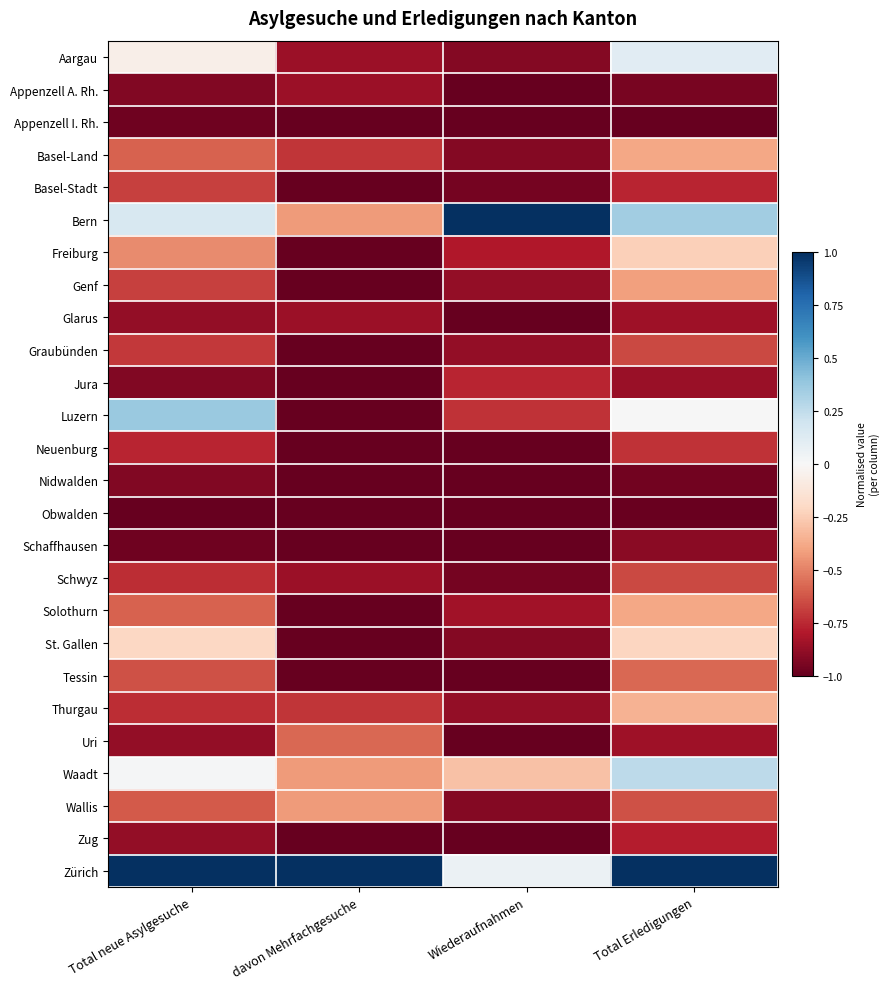

Reading right to left, what are all the values shown in this chart?

Aargau: Total Erledigungen=0.1	Wiederaufnahmen=-0.9	davon Mehrfachgesuche=-0.9	Total neue Asylgesuche=-0.1
Appenzell A. Rh.: Total Erledigungen=-0.9	Wiederaufnahmen=-1.0	davon Mehrfachgesuche=-0.9	Total neue Asylgesuche=-0.9
Appenzell I. Rh.: Total Erledigungen=-1.0	Wiederaufnahmen=-1.0	davon Mehrfachgesuche=-1.0	Total neue Asylgesuche=-1.0
Basel-Land: Total Erledigungen=-0.4	Wiederaufnahmen=-0.9	davon Mehrfachgesuche=-0.7	Total neue Asylgesuche=-0.6
Basel-Stadt: Total Erledigungen=-0.8	Wiederaufnahmen=-1.0	davon Mehrfachgesuche=-1.0	Total neue Asylgesuche=-0.7
Bern: Total Erledigungen=0.4	Wiederaufnahmen=1.0	davon Mehrfachgesuche=-0.4	Total neue Asylgesuche=0.2
Freiburg: Total Erledigungen=-0.2	Wiederaufnahmen=-0.8	davon Mehrfachgesuche=-1.0	Total neue Asylgesuche=-0.5
Genf: Total Erledigungen=-0.4	Wiederaufnahmen=-0.9	davon Mehrfachgesuche=-1.0	Total neue Asylgesuche=-0.7
Glarus: Total Erledigungen=-0.8	Wiederaufnahmen=-1.0	davon Mehrfachgesuche=-0.9	Total neue Asylgesuche=-0.9
Graubünden: Total Erledigungen=-0.7	Wiederaufnahmen=-0.9	davon Mehrfachgesuche=-1.0	Total neue Asylgesuche=-0.7
Jura: Total Erledigungen=-0.9	Wiederaufnahmen=-0.8	davon Mehrfachgesuche=-1.0	Total neue Asylgesuche=-0.9
Luzern: Total Erledigungen=0.0	Wiederaufnahmen=-0.7	davon Mehrfachgesuche=-1.0	Total neue Asylgesuche=0.4
Neuenburg: Total Erledigungen=-0.7	Wiederaufnahmen=-1.0	davon Mehrfachgesuche=-1.0	Total neue Asylgesuche=-0.8
Nidwalden: Total Erledigungen=-1.0	Wiederaufnahmen=-1.0	davon Mehrfachgesuche=-1.0	Total neue Asylgesuche=-0.9
Obwalden: Total Erledigungen=-1.0	Wiederaufnahmen=-1.0	davon Mehrfachgesuche=-1.0	Total neue Asylgesuche=-1.0
Schaffhausen: Total Erledigungen=-0.9	Wiederaufnahmen=-1.0	davon Mehrfachgesuche=-1.0	Total neue Asylgesuche=-1.0
Schwyz: Total Erledigungen=-0.7	Wiederaufnahmen=-1.0	davon Mehrfachgesuche=-0.9	Total neue Asylgesuche=-0.7
Solothurn: Total Erledigungen=-0.4	Wiederaufnahmen=-0.8	davon Mehrfachgesuche=-1.0	Total neue Asylgesuche=-0.6
St. Gallen: Total Erledigungen=-0.2	Wiederaufnahmen=-0.9	davon Mehrfachgesuche=-1.0	Total neue Asylgesuche=-0.2
Tessin: Total Erledigungen=-0.6	Wiederaufnahmen=-1.0	davon Mehrfachgesuche=-1.0	Total neue Asylgesuche=-0.6
Thurgau: Total Erledigungen=-0.3	Wiederaufnahmen=-0.9	davon Mehrfachgesuche=-0.7	Total neue Asylgesuche=-0.7
Uri: Total Erledigungen=-0.8	Wiederaufnahmen=-1.0	davon Mehrfachgesuche=-0.6	Total neue Asylgesuche=-0.9
Waadt: Total Erledigungen=0.3	Wiederaufnahmen=-0.3	davon Mehrfachgesuche=-0.4	Total neue Asylgesuche=0.0
Wallis: Total Erledigungen=-0.6	Wiederaufnahmen=-0.9	davon Mehrfachgesuche=-0.4	Total neue Asylgesuche=-0.6
Zug: Total Erledigungen=-0.8	Wiederaufnahmen=-1.0	davon Mehrfachgesuche=-1.0	Total neue Asylgesuche=-0.9
Zürich: Total Erledigungen=1.0	Wiederaufnahmen=0.1	davon Mehrfachgesuche=1.0	Total neue Asylgesuche=1.0